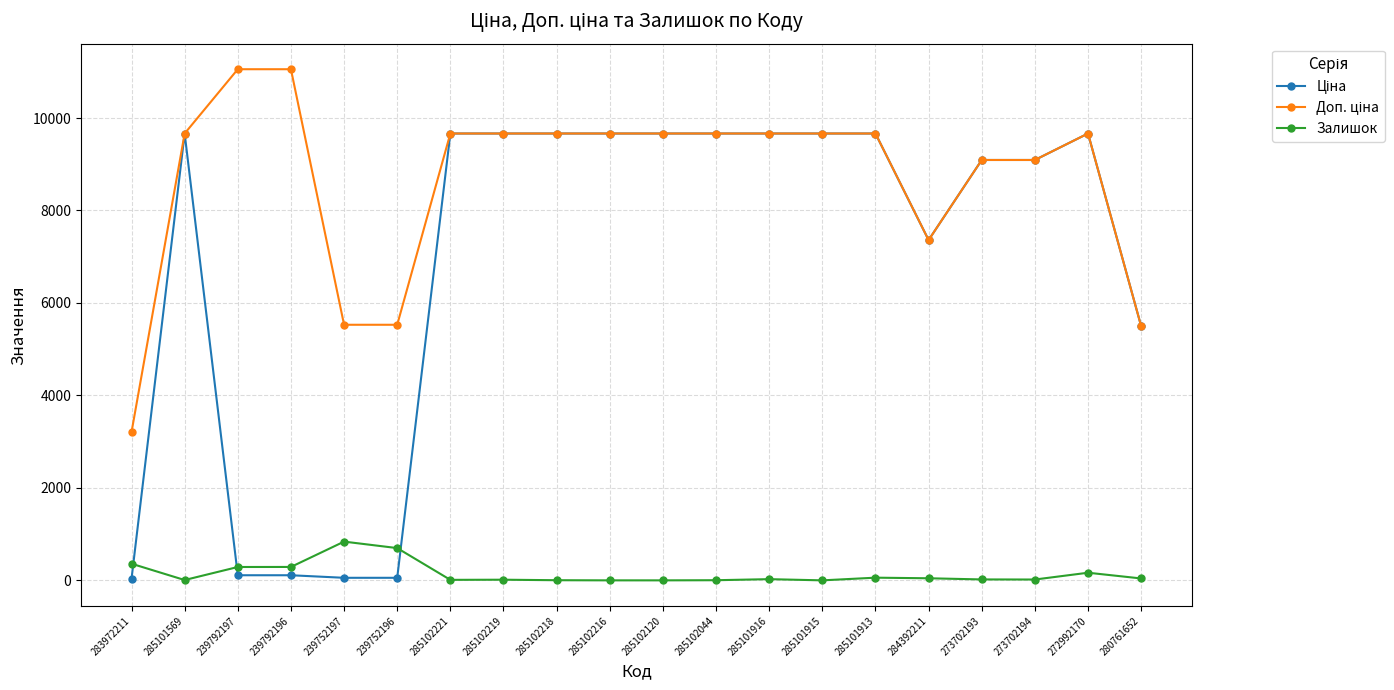

At how many categories does at least one series exceed 6957?

16